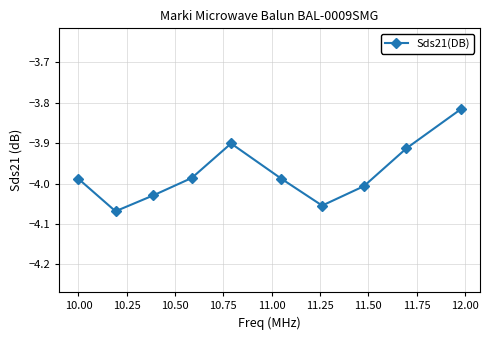

Is this an area chart (filled region under the line)?

No